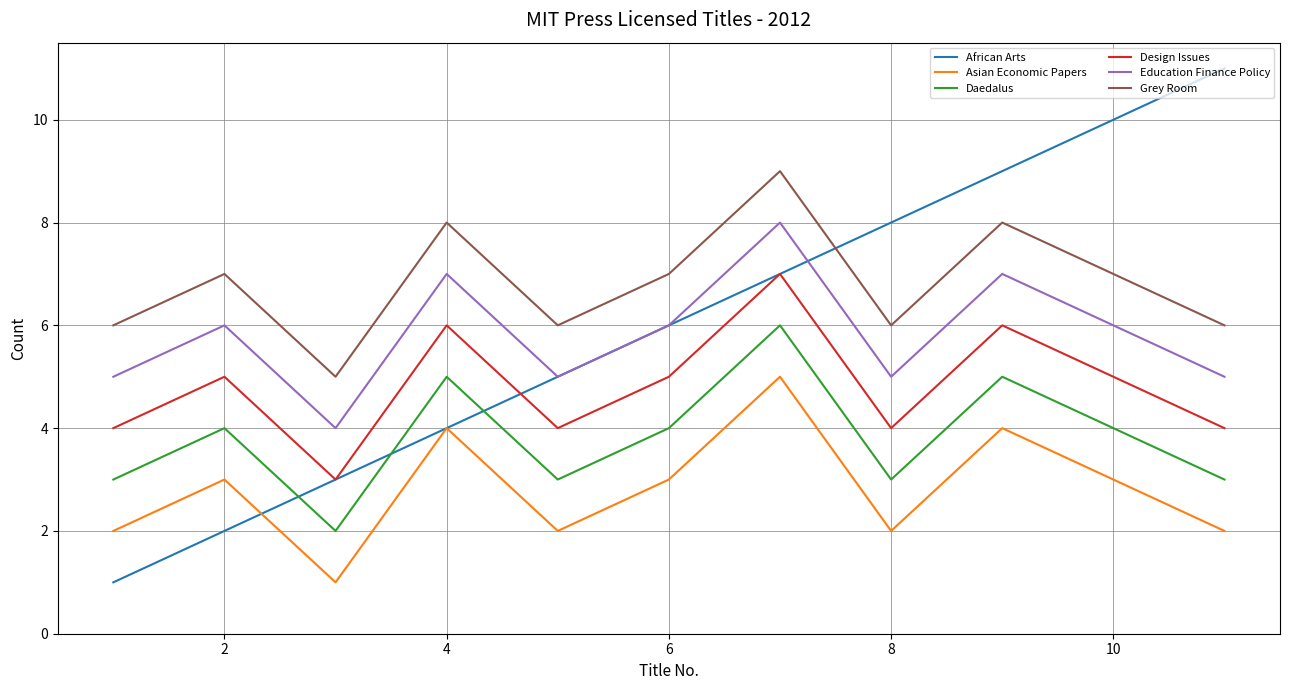

True or false: Grey Room and Education Finance Policy intersect in this chart.

False